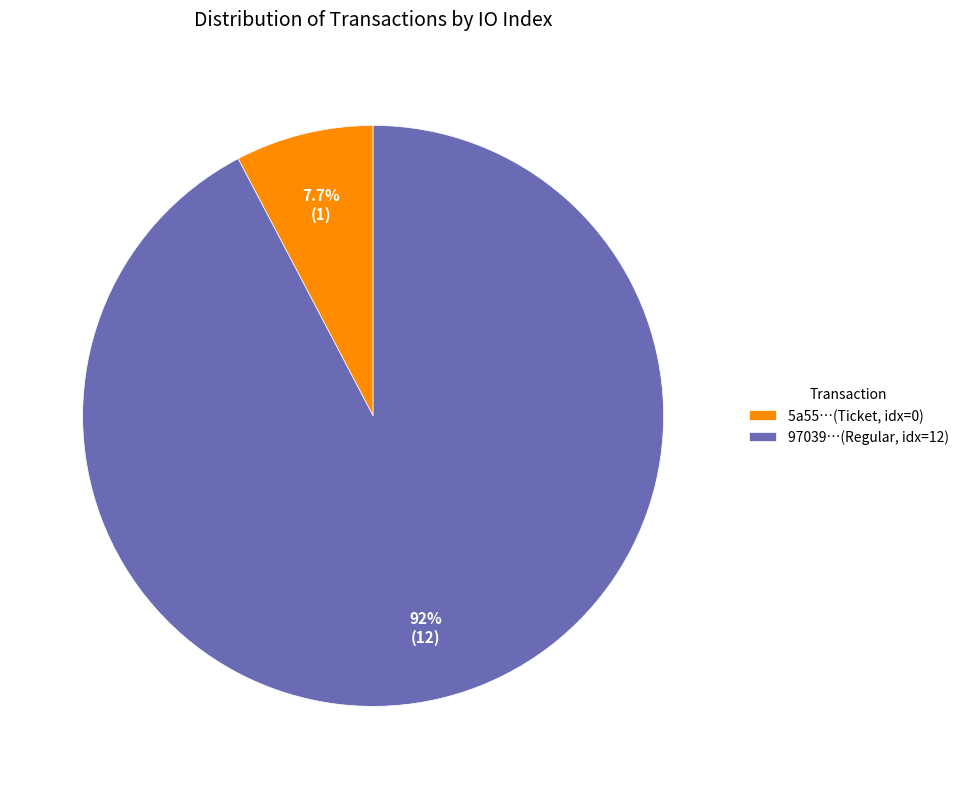

Which has a higher value, 5a55…(Ticket, idx=0) or 97039…(Regular, idx=12)?

97039…(Regular, idx=12)